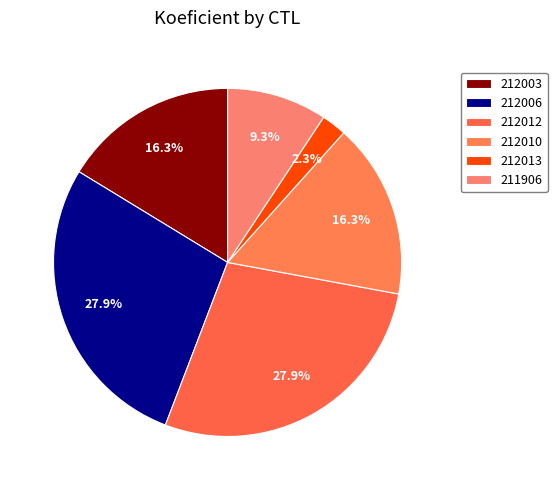

How many segments does this pie chart have?

6